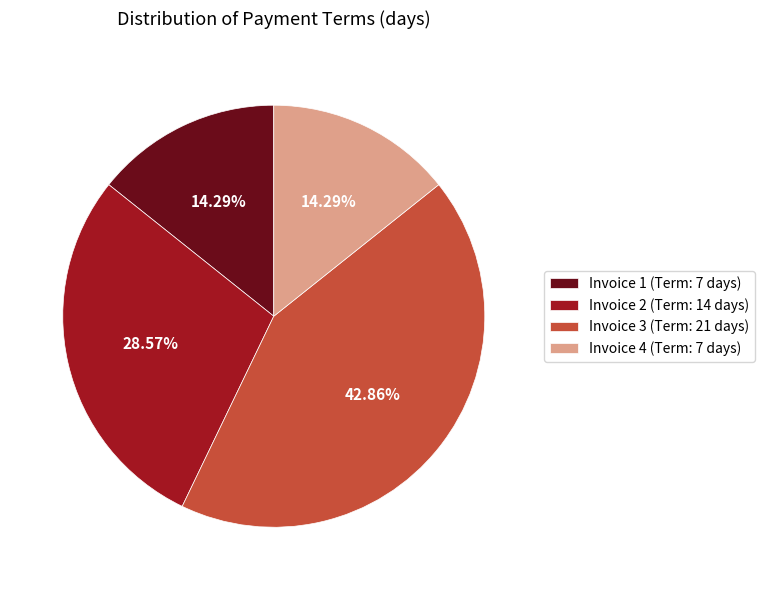

Is there a majority slice in this chart?

No